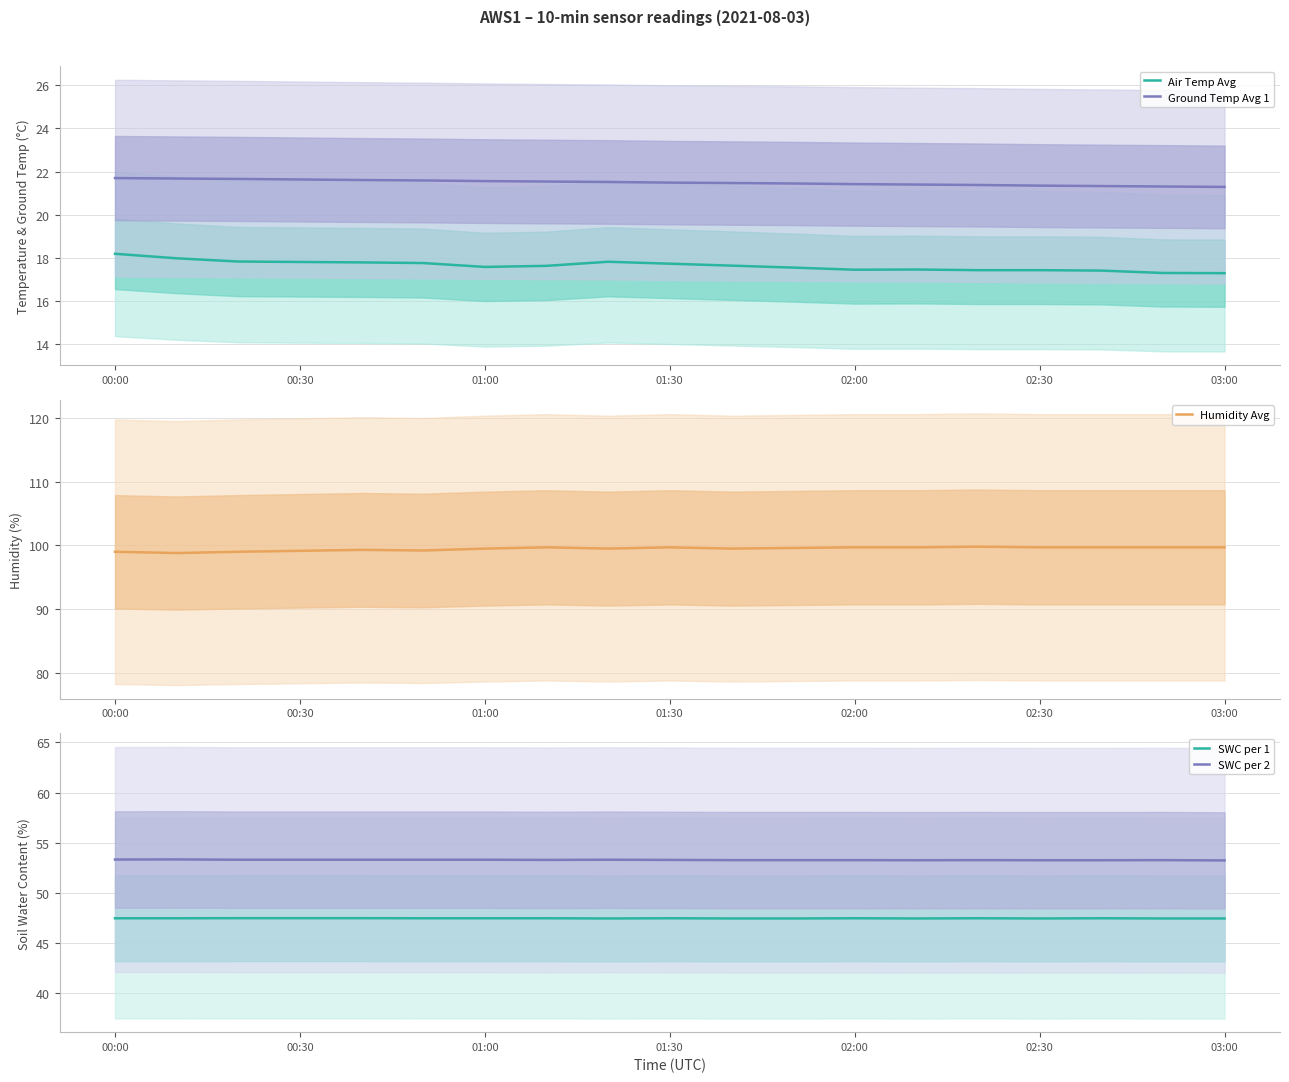

At how many categories does at least one series exceed 91?

18